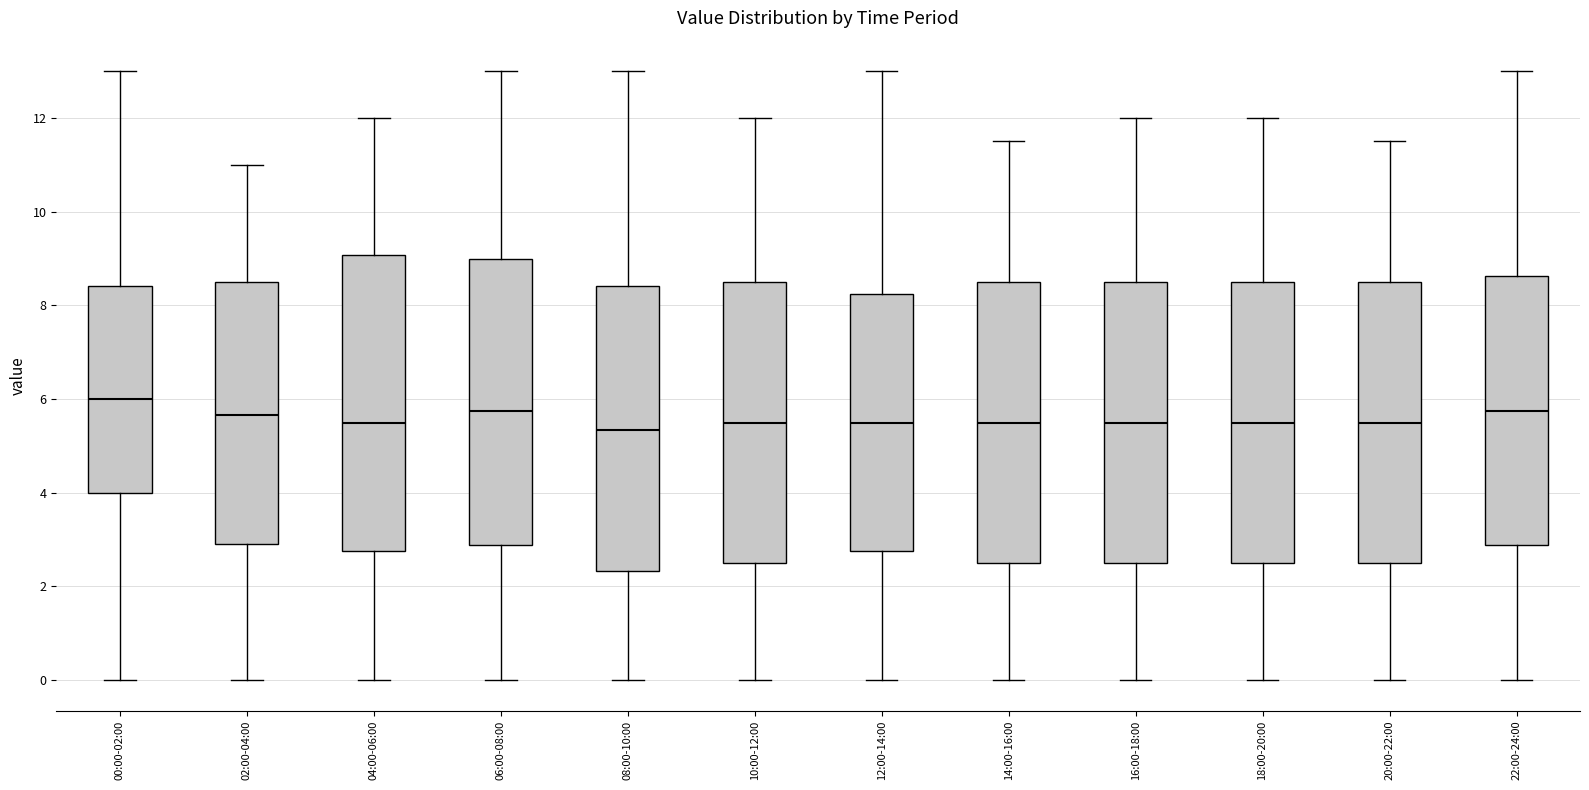

Where does the upper whisker of the box for 00:00-02:00 end on the y-axis? The values are not printed on the chart, so give them approximately, as read against the axis.

13.0